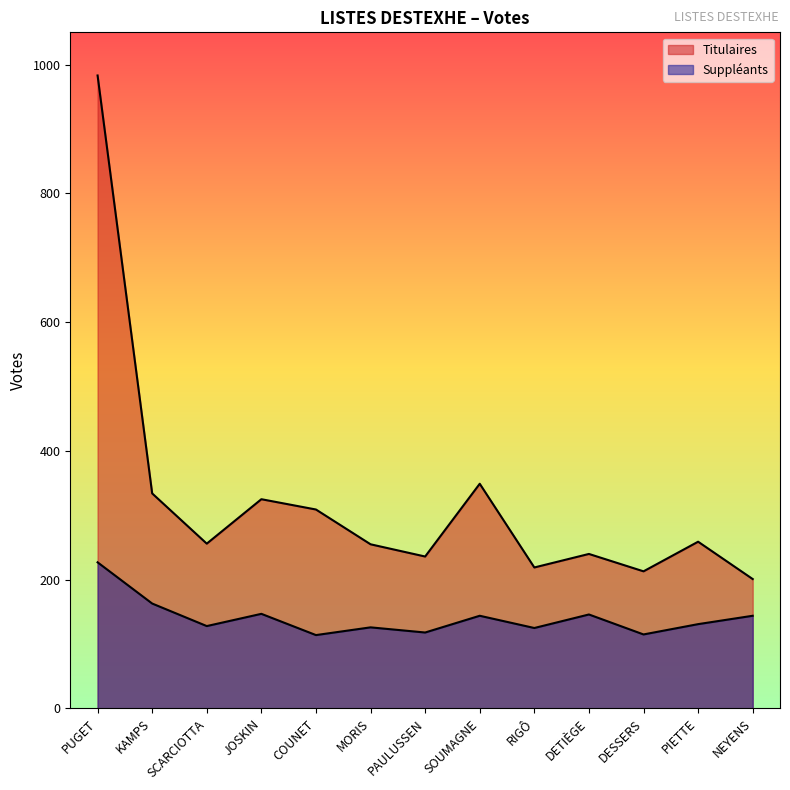

Which label corresponds to the largest value in the chart?

PUGET